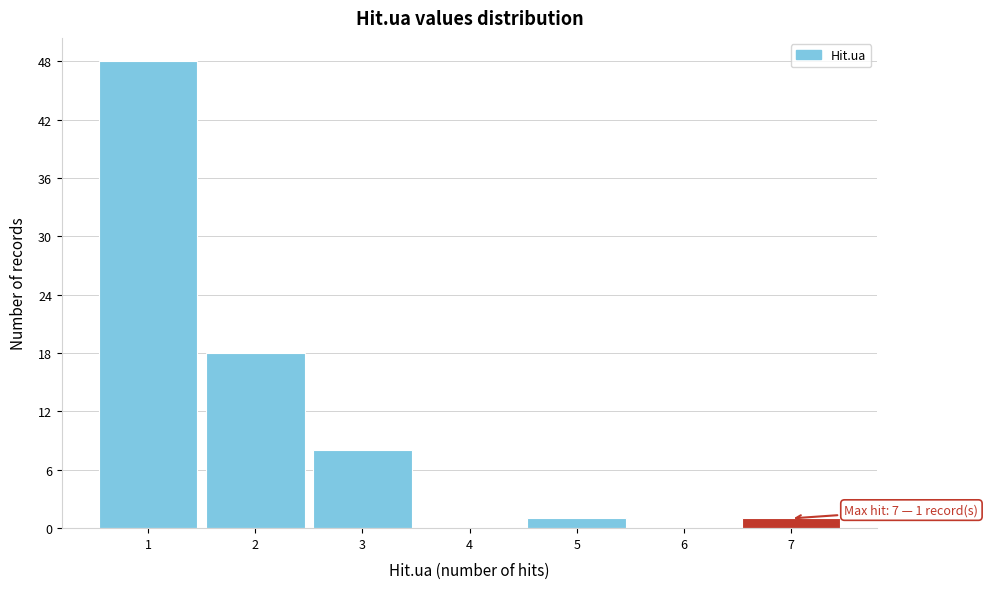

Which range on the x-axis has the tallest bar?

0.5 to 1.5